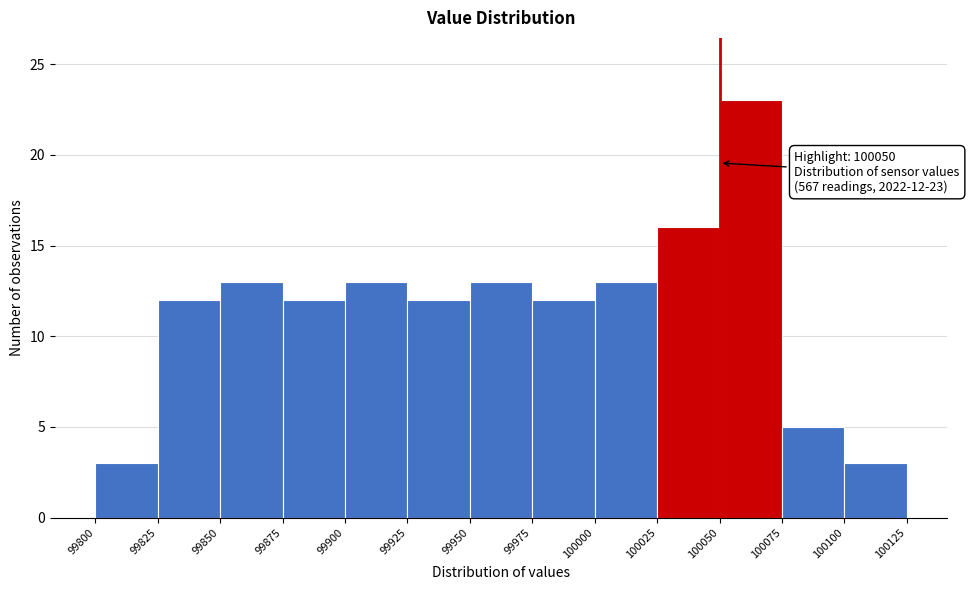

Which range on the x-axis has the tallest bar?

100050 to 100075